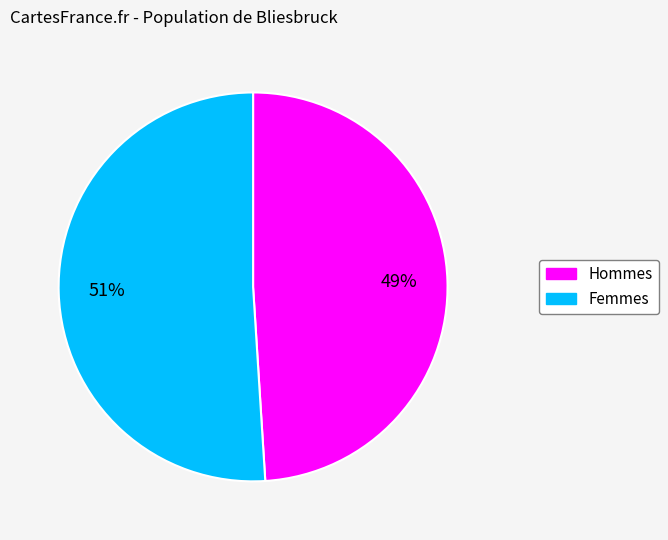

To the nearest percent, what is the difference between the largest and smallest slice percentages?

2%